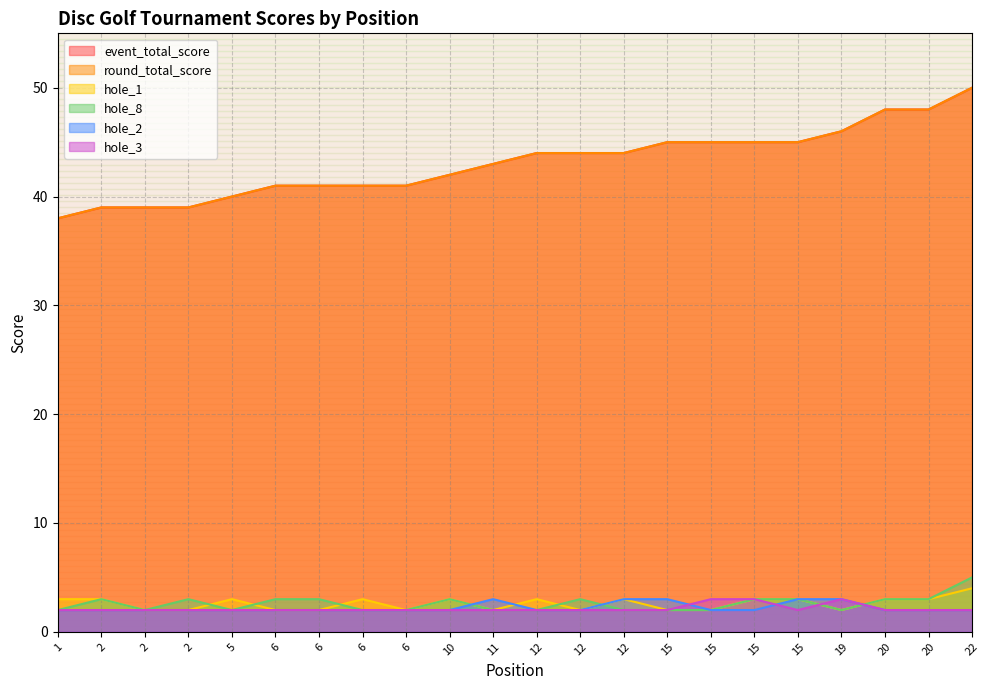

What is the difference between the maximum and minimum values in the hole_2 series?

1